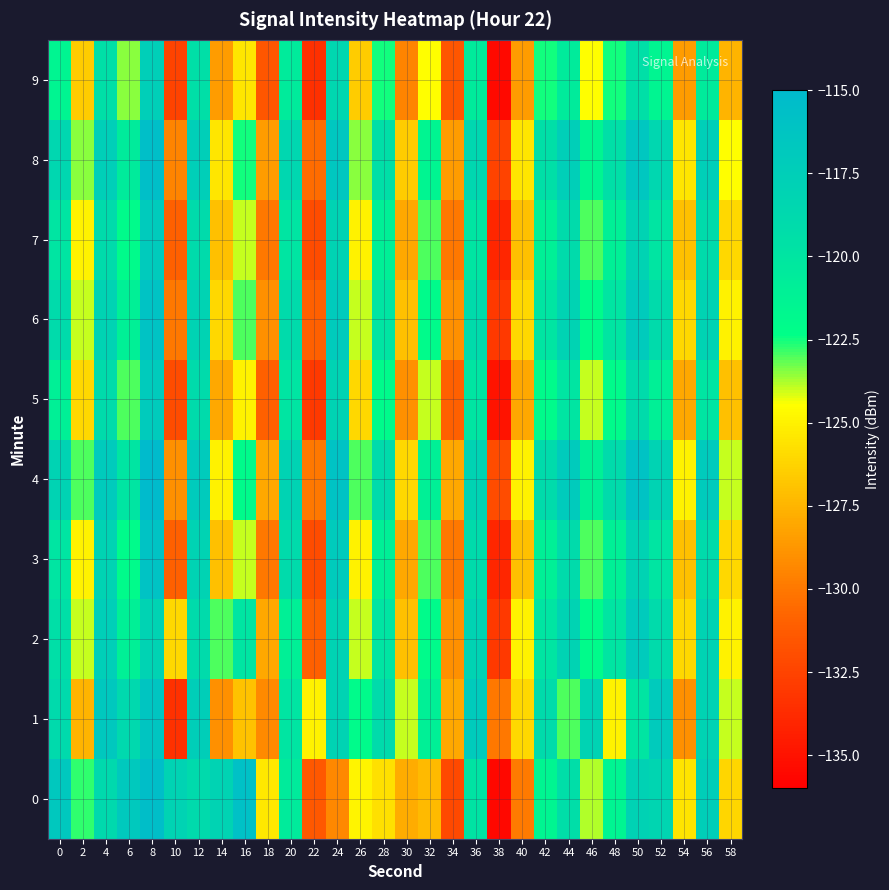

What is the minimum value shown in the chart?

-135.5